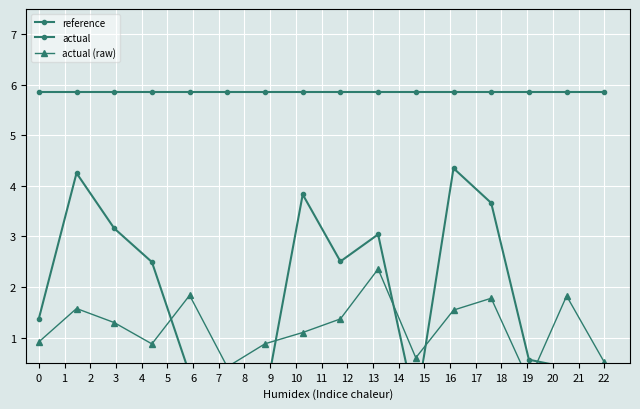

List the series in order of their peak value, highest first.

reference, actual, actual (raw)